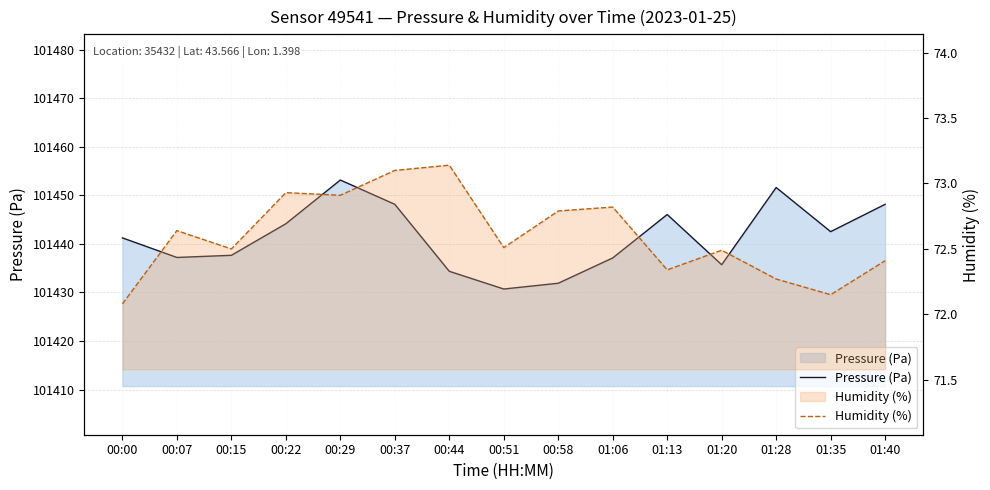

Rank the series by their maximum value, from highest to lowest.

Pressure (Pa), Humidity (%)